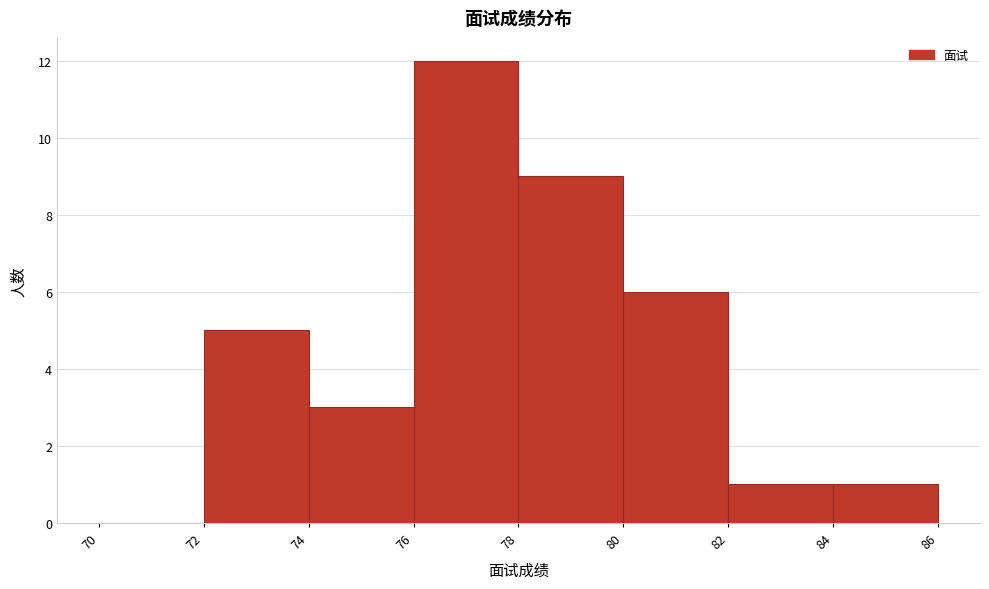

Reading left to right, transcribe this chart: for each bar, give the range it covers on the x-axis and its height. The values are not printed on the chart, so give them approximately, as read against the axis.

70 to 72: 0
72 to 74: 5
74 to 76: 3
76 to 78: 12
78 to 80: 9
80 to 82: 6
82 to 84: 1
84 to 86: 1